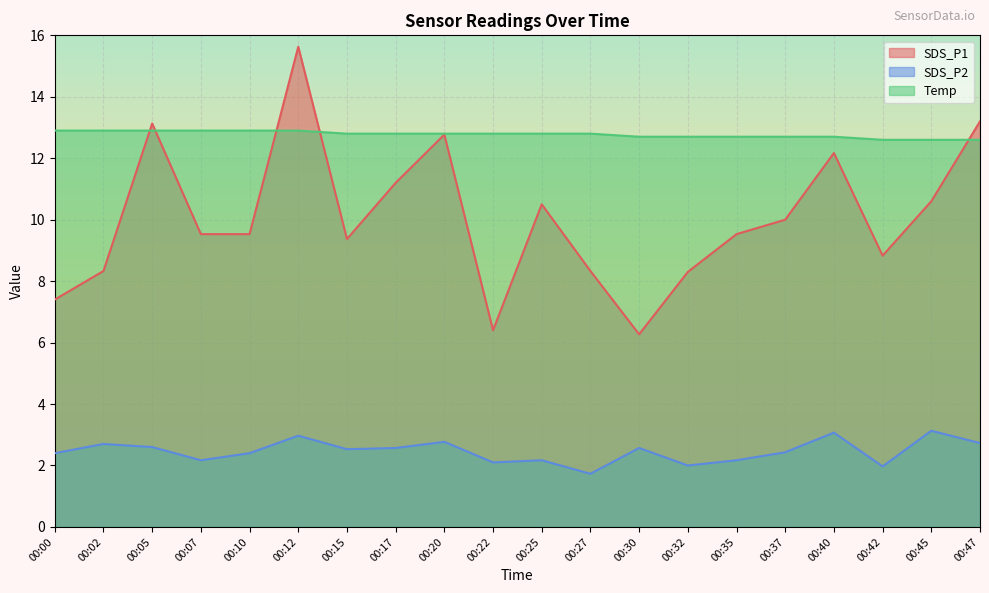

Reading left to right, list all the values displayed in this chart.

SDS_P1: 00:00=7.4	00:02=8.3	00:05=13.1	00:07=9.5	00:10=9.5	00:12=15.6	00:15=9.4	00:17=11.2	00:20=12.8	00:22=6.4	00:25=10.5	00:27=8.3	00:30=6.3	00:32=8.3	00:35=9.5	00:37=10.0	00:40=12.2	00:42=8.8	00:45=10.6	00:47=13.2
SDS_P2: 00:00=2.4	00:02=2.7	00:05=2.6	00:07=2.2	00:10=2.4	00:12=3.0	00:15=2.5	00:17=2.6	00:20=2.8	00:22=2.1	00:25=2.2	00:27=1.7	00:30=2.6	00:32=2.0	00:35=2.2	00:37=2.4	00:40=3.1	00:42=2.0	00:45=3.1	00:47=2.7
Temp: 00:00=12.9	00:02=12.9	00:05=12.9	00:07=12.9	00:10=12.9	00:12=12.9	00:15=12.8	00:17=12.8	00:20=12.8	00:22=12.8	00:25=12.8	00:27=12.8	00:30=12.7	00:32=12.7	00:35=12.7	00:37=12.7	00:40=12.7	00:42=12.6	00:45=12.6	00:47=12.6